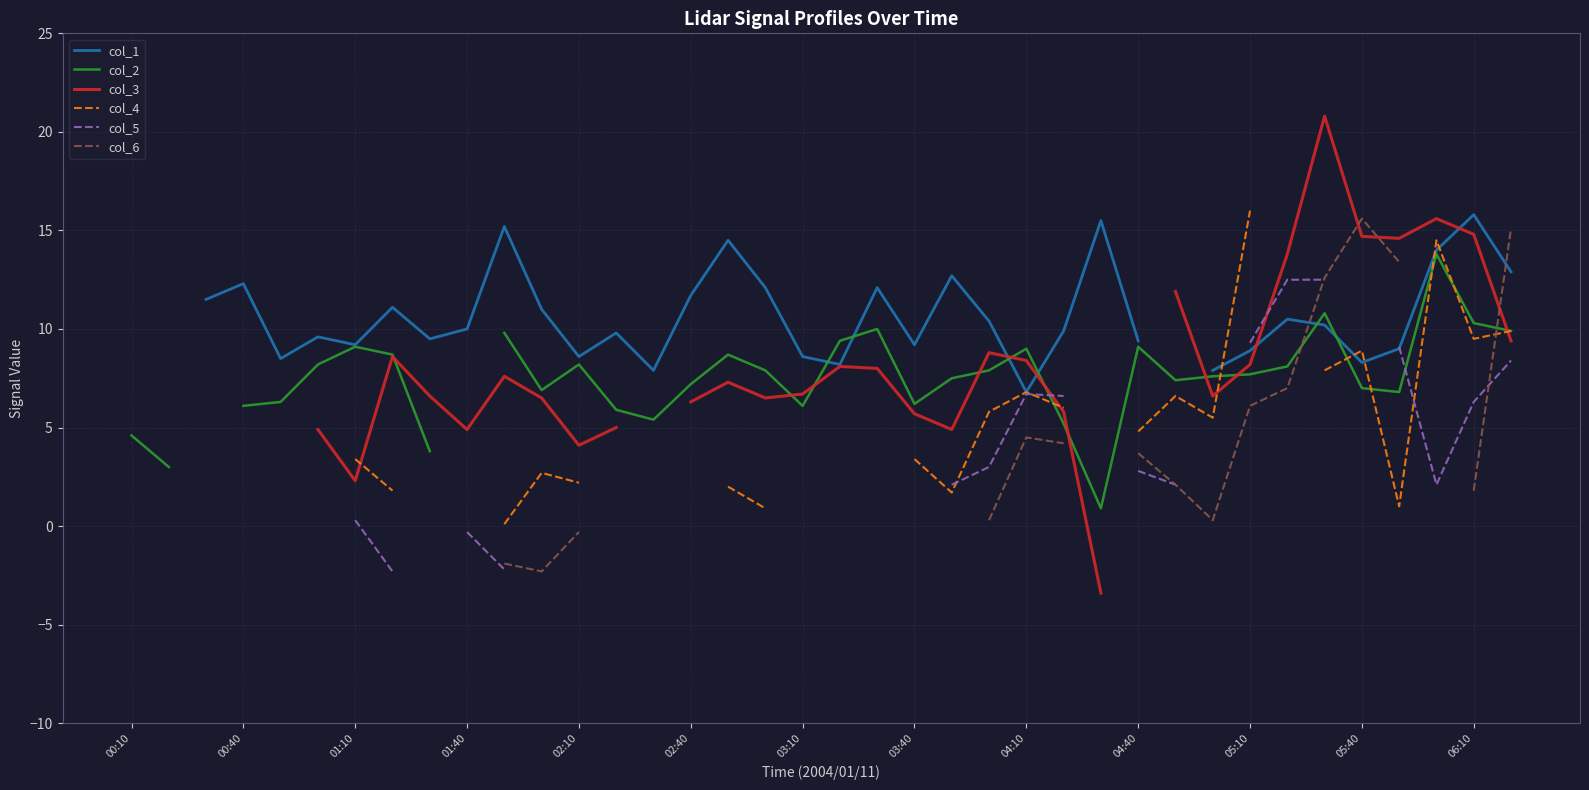

Does the chart display data point markers on the line(s)?

No